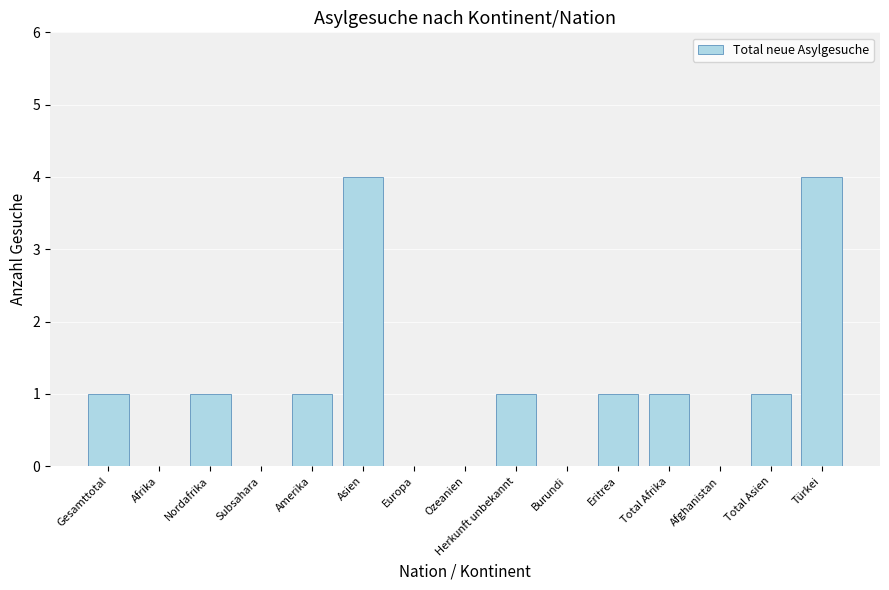

What is the approximate value at Asien?

4